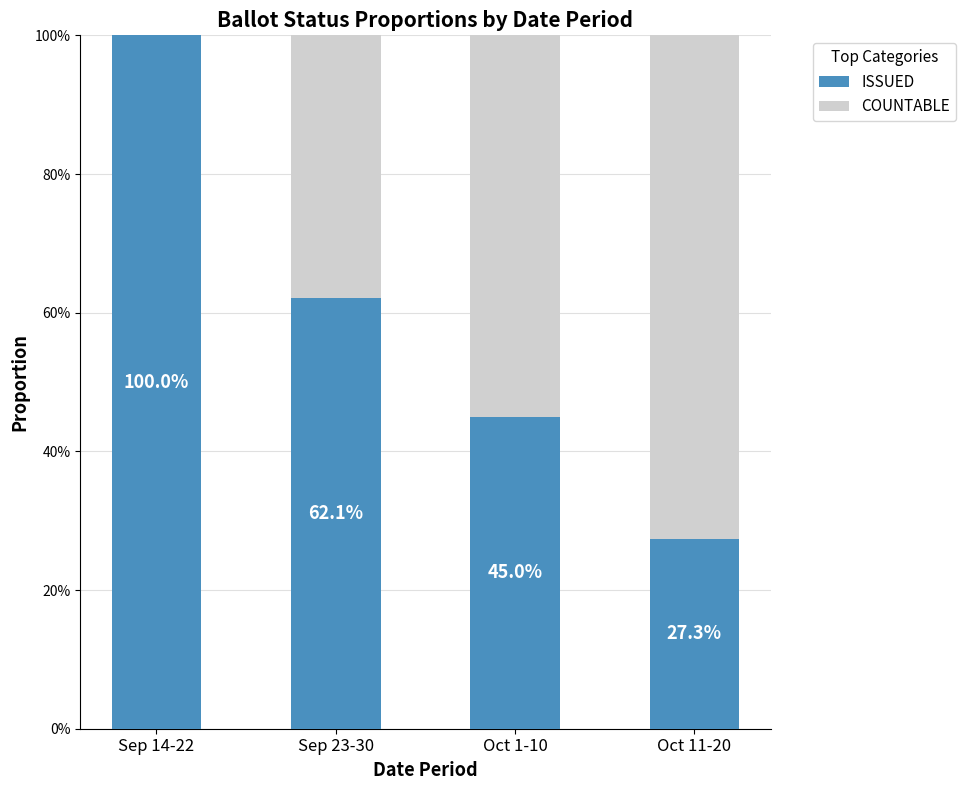

True or false: ISSUED has a value of 105.2 at Sep 23-30.

False